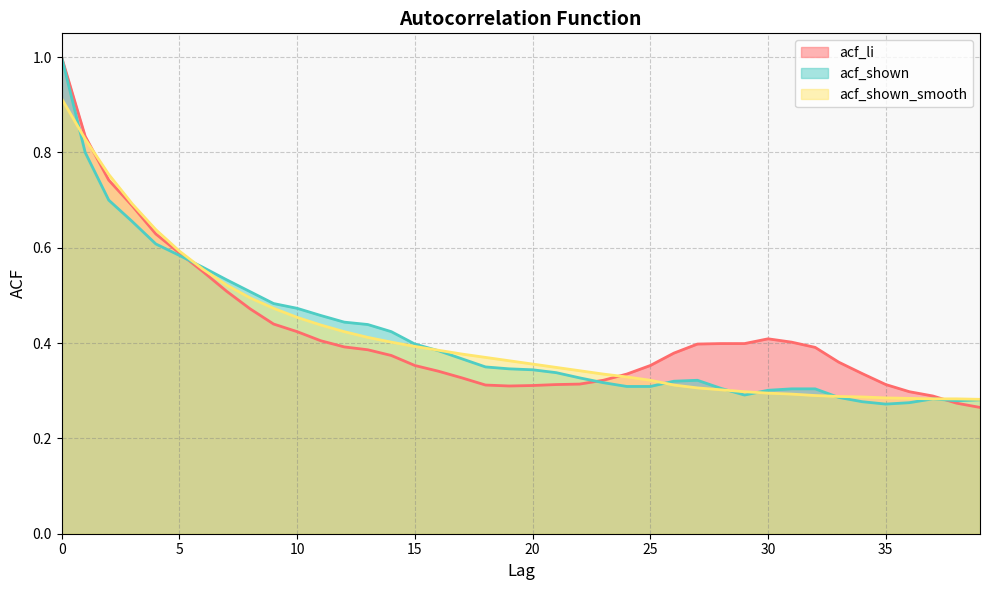

Does the chart display data point markers on the line(s)?

No